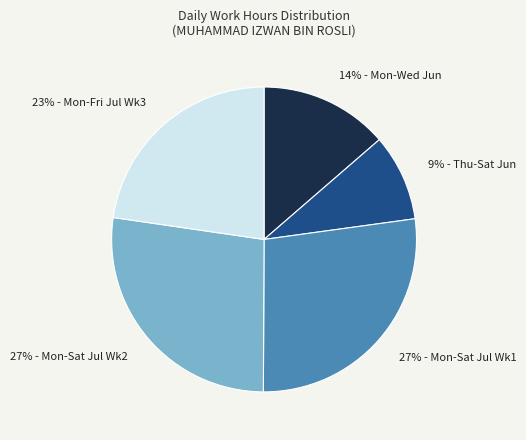

Does any single category account for the majority?

No